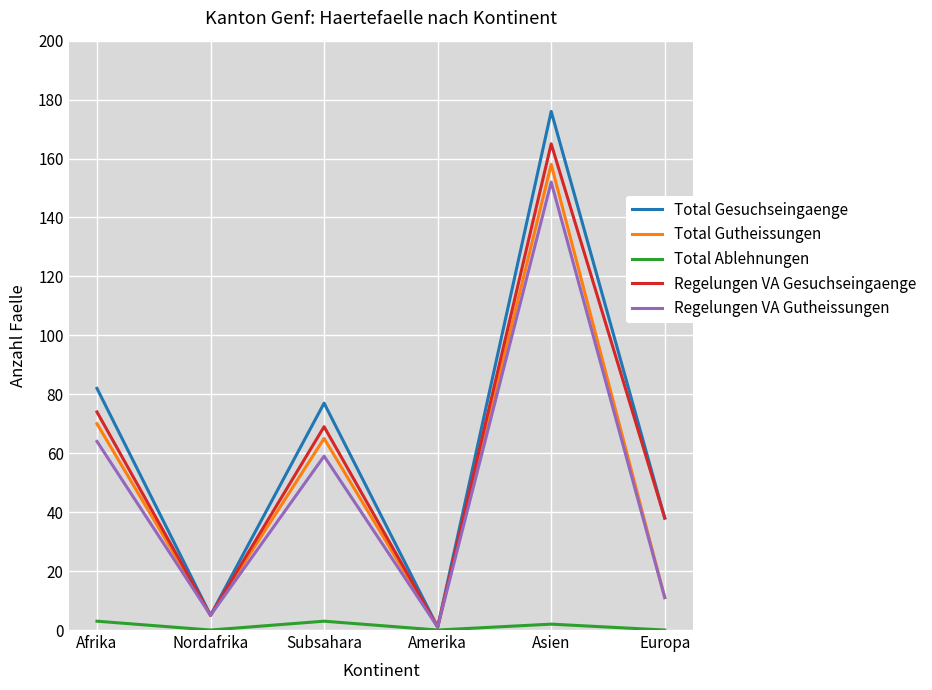

Is the value of Regelungen VA Gutheissungen at Nordafrika greater than the value of Regelungen VA Gesuchseingaenge at Afrika?

No